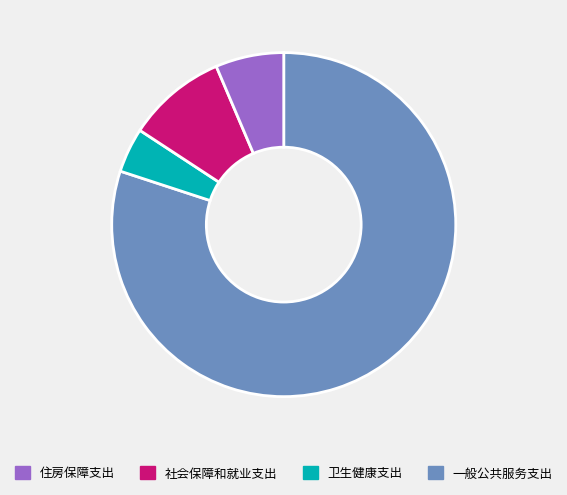

Is there a majority slice in this chart?

Yes